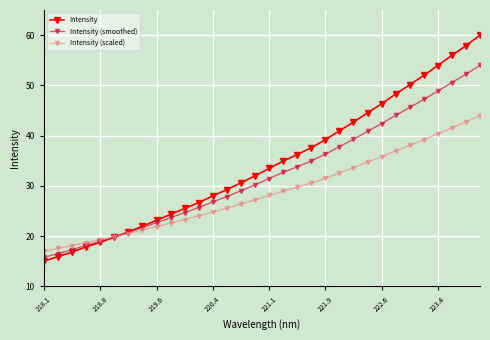

What is the minimum value for Intensity (scaled)?

17.0